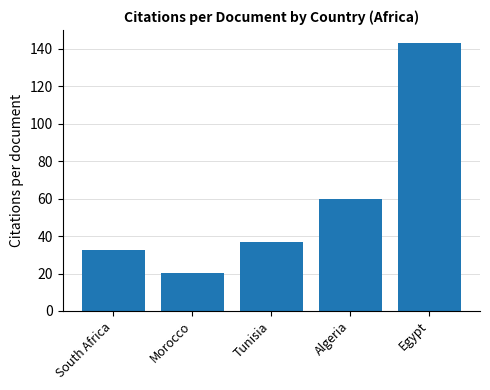

What is the label of the 3rd bar from the right?

Tunisia